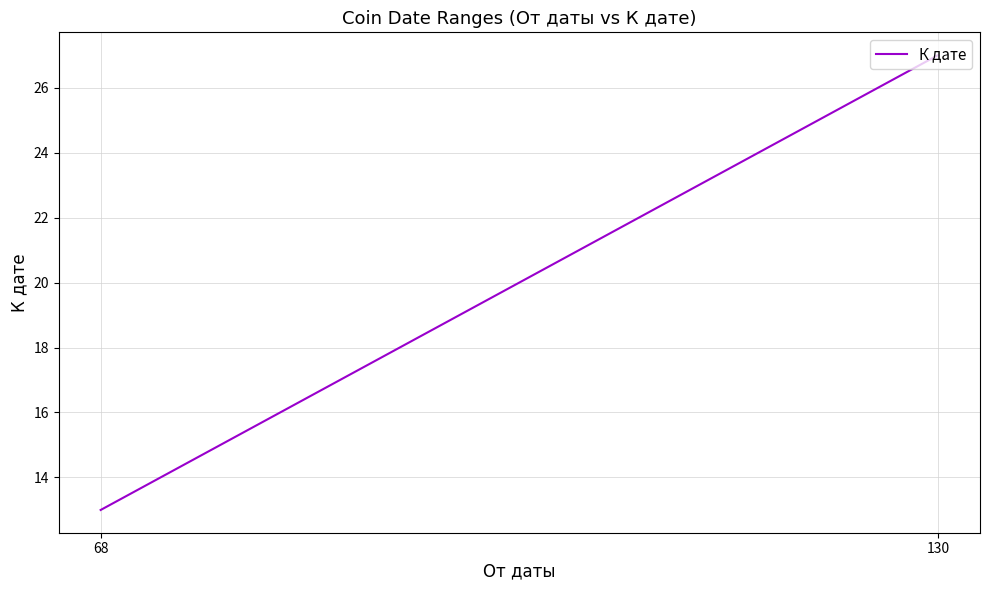

What is the sum of the values at 130 and 68?

40